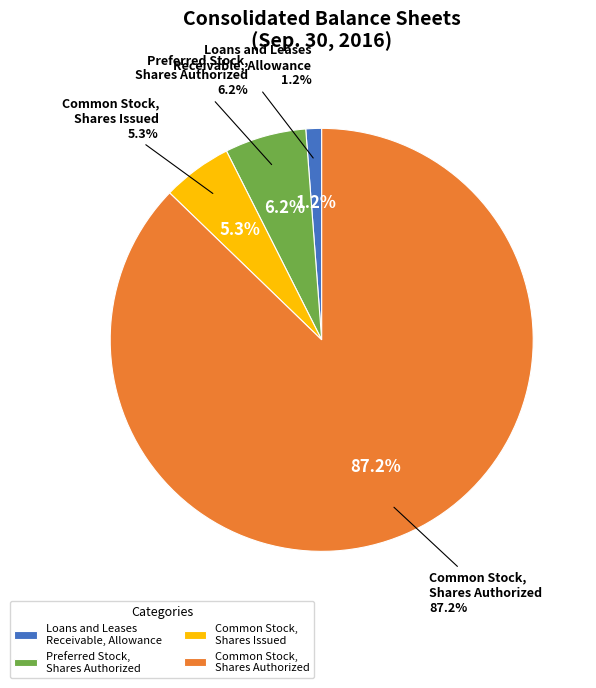

Rank the categories by value from highest to lowest.

Common Stock,
Shares Authorized, Preferred Stock,
Shares Authorized, Common Stock,
Shares Issued, Loans and Leases
Receivable, Allowance